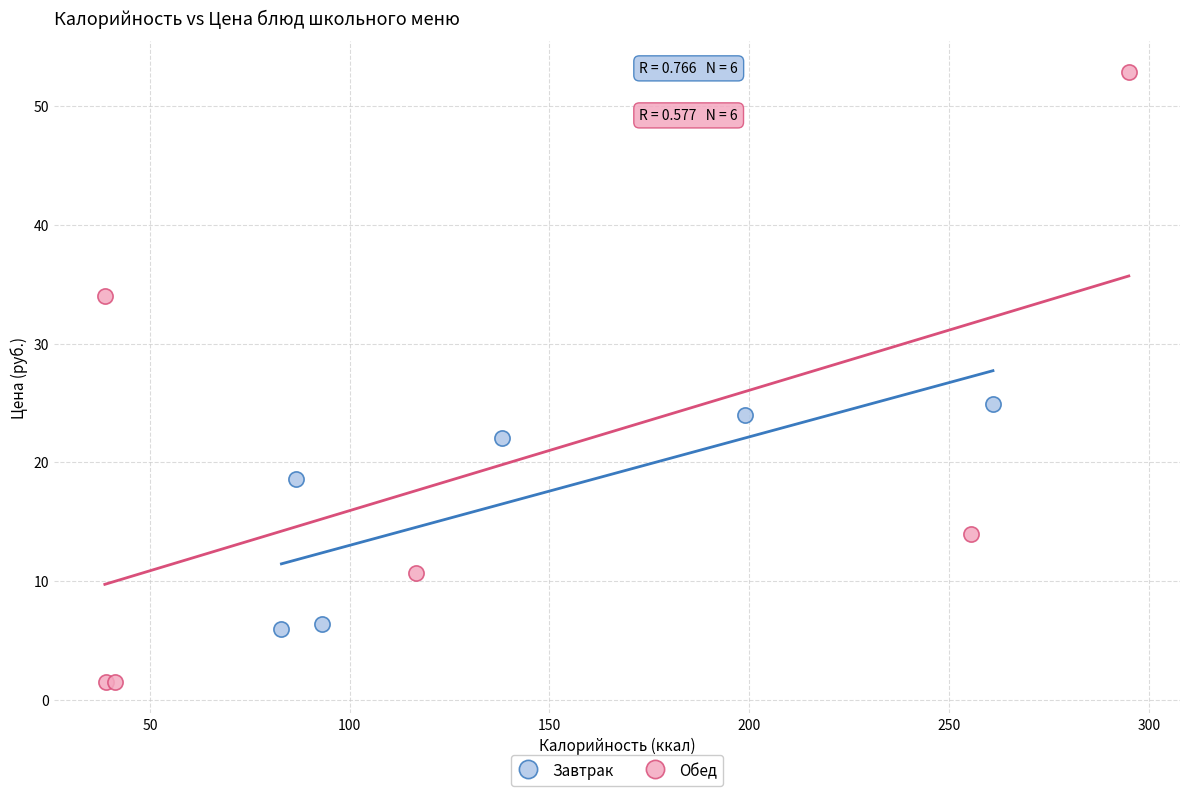

Which series contains the highest Y value?

Обед